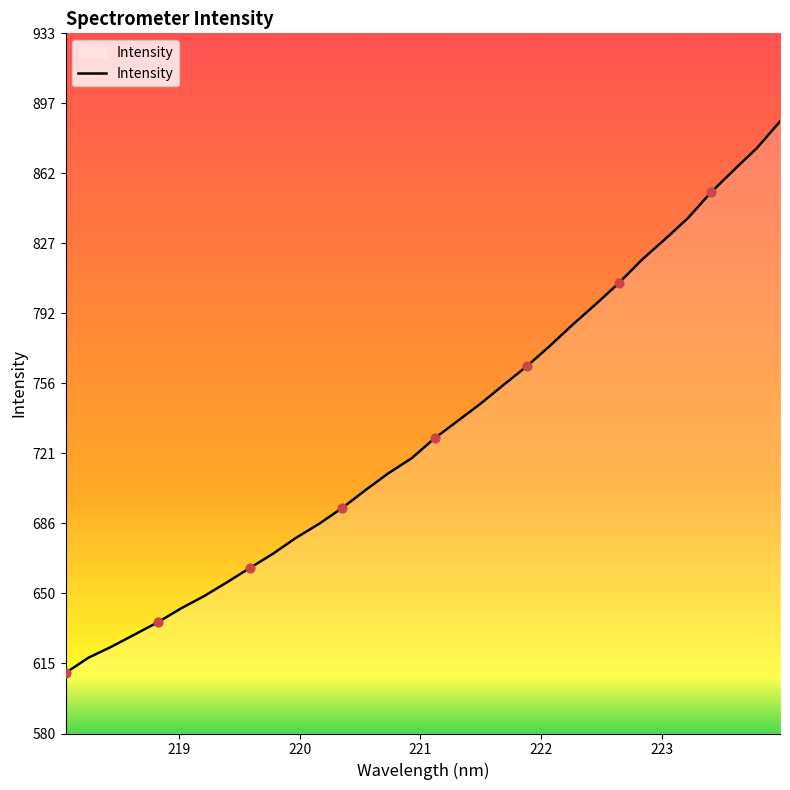

What is the greatest value displayed?

888.2